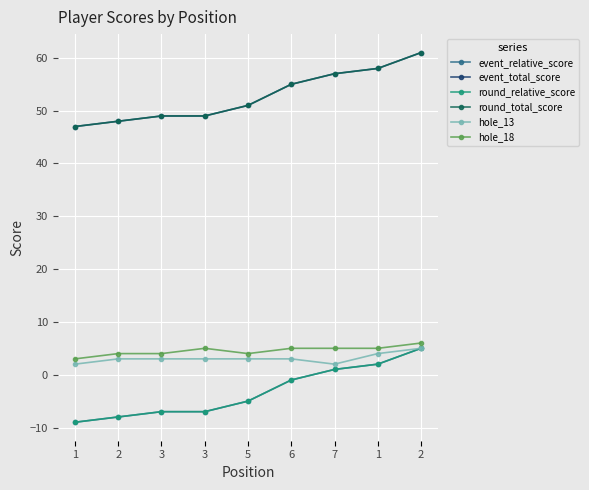

Does the chart have visible grid lines?

Yes